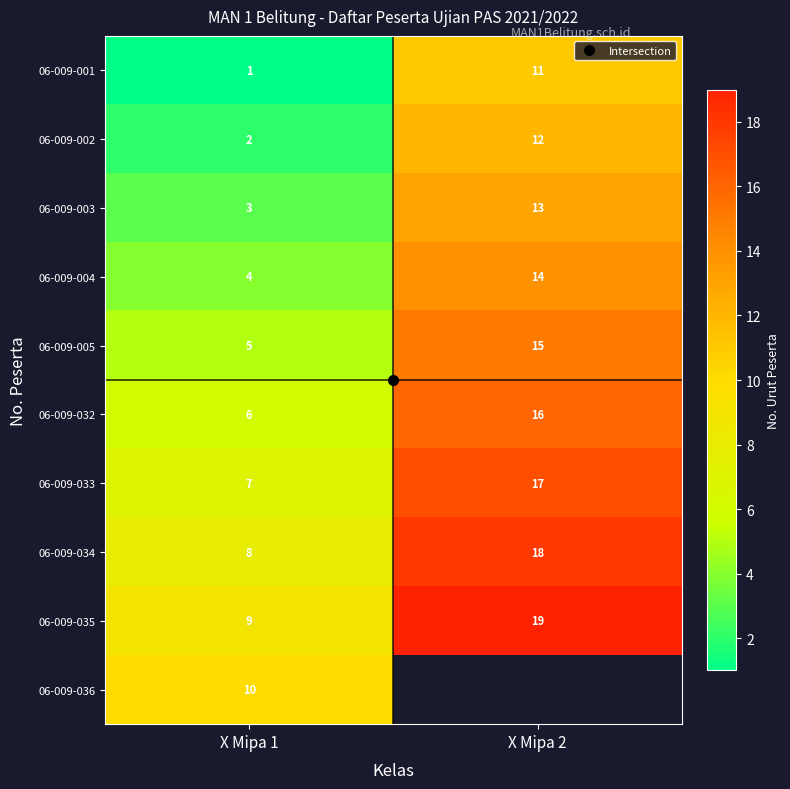

Is it true that 06-009-033 equals 17.0 at X Mipa 2?

True